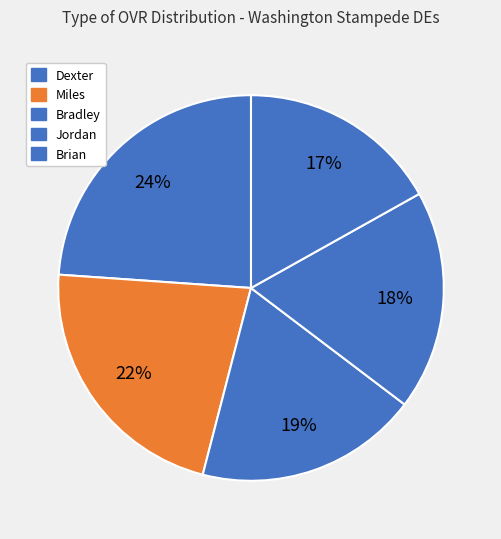

Count the number of slices in the pie.

5